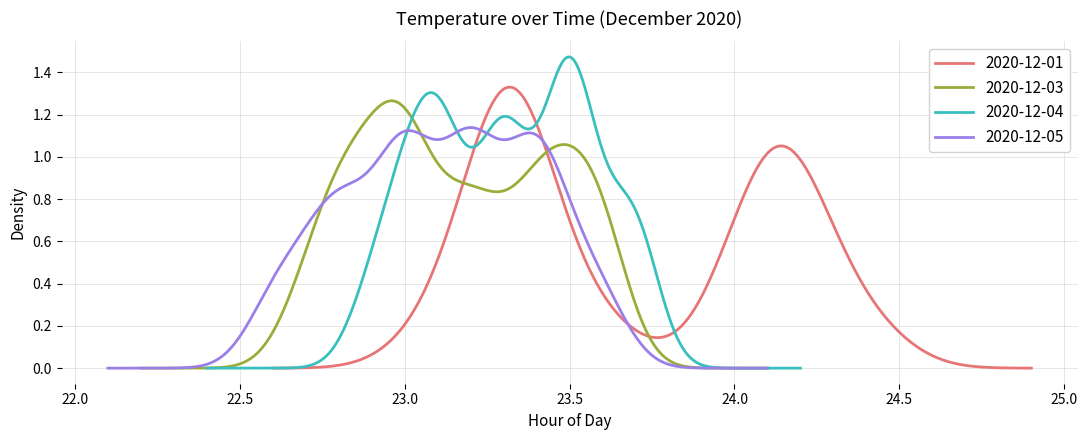

Which series has the widest spread of values?

2020-12-01